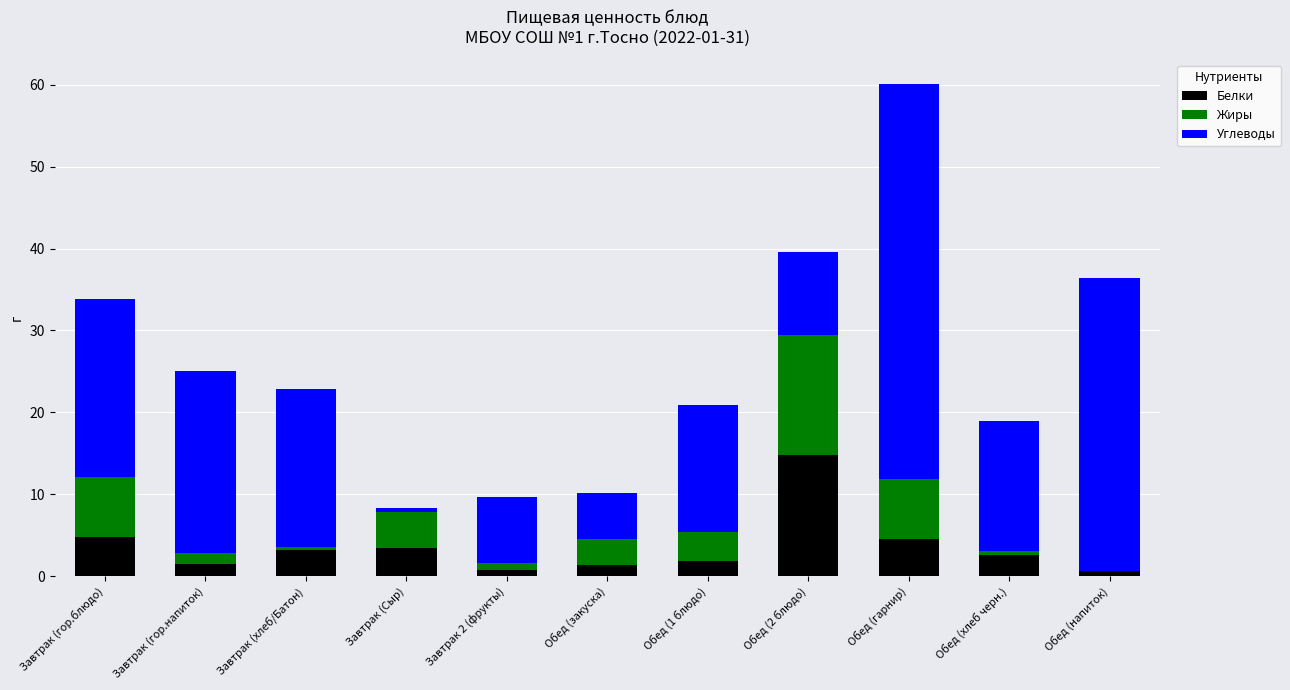

What is the sum of the Белки values at Обед (1 блюдо) and Обед (2 блюдо)?

16.7